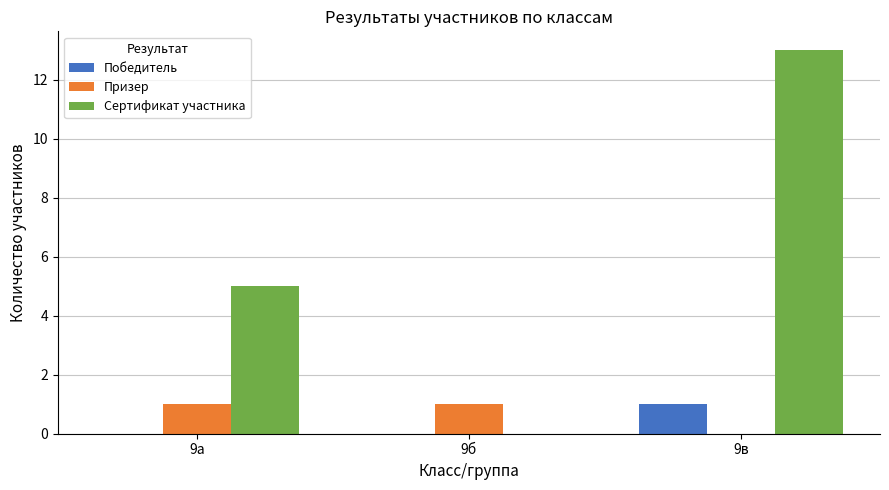

What is the maximum value for Сертификат участника?

13